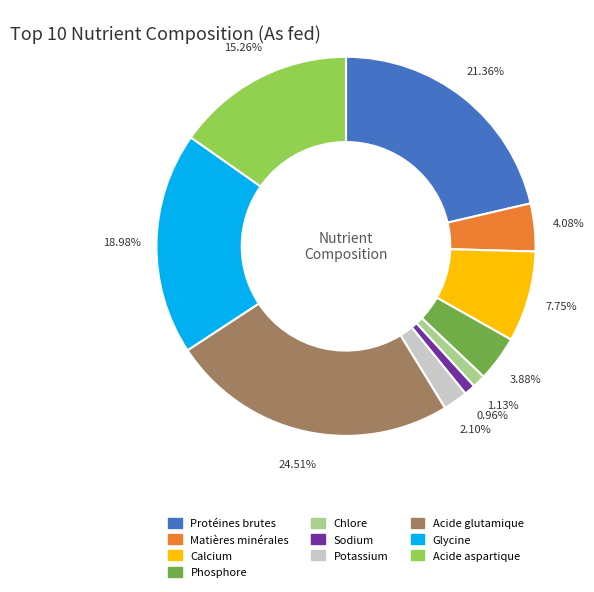

What is the ratio of the value at Glycine to the value at Phosphore?

4.9